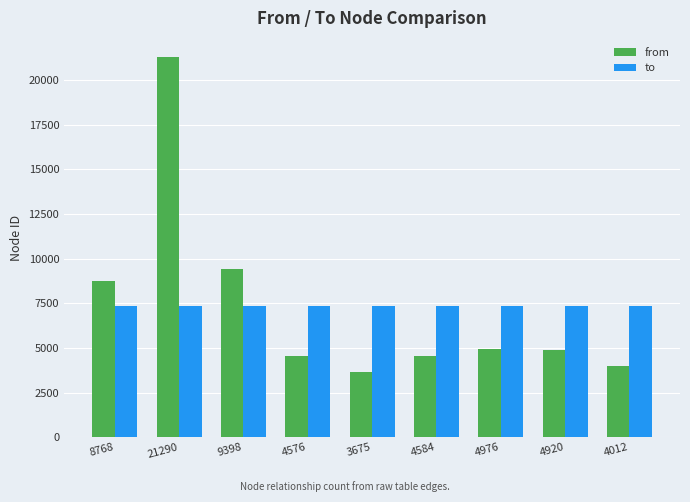

Which series changed the most between 8768 and 4976?

from